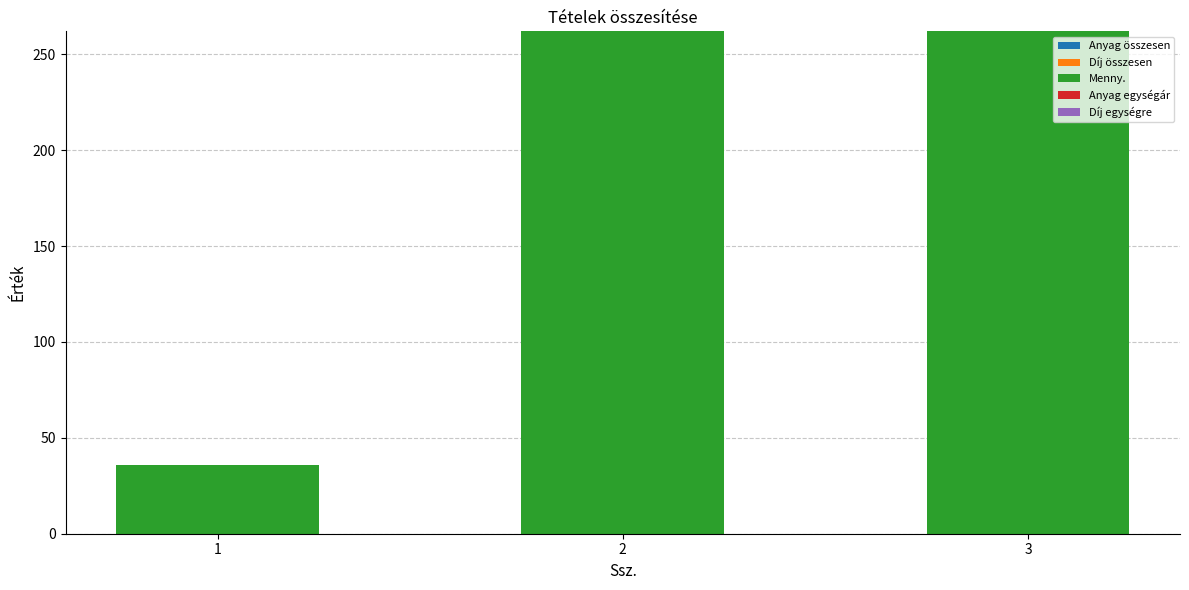

Read the value at 1, to the nearest 5.

35